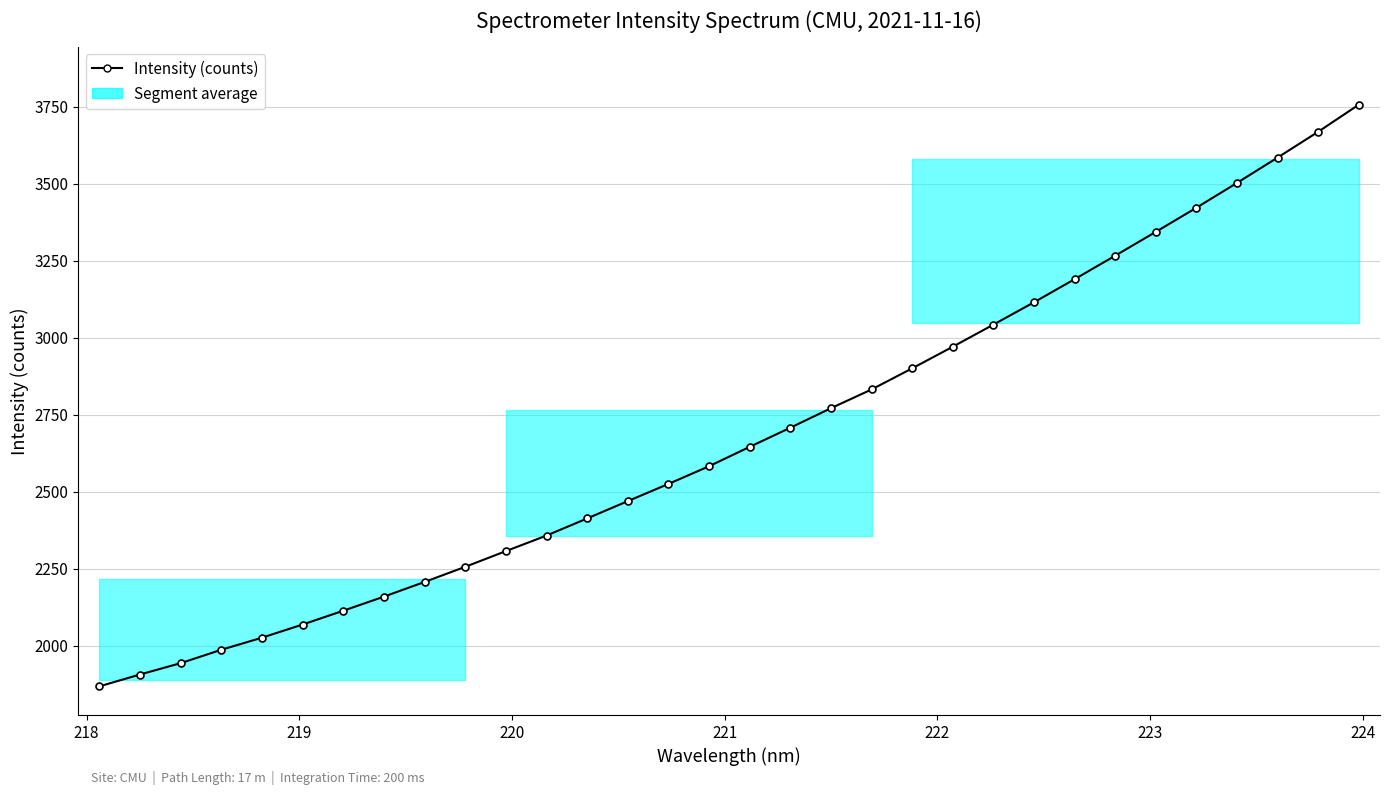

What is the minimum value shown in the chart?

1867.9